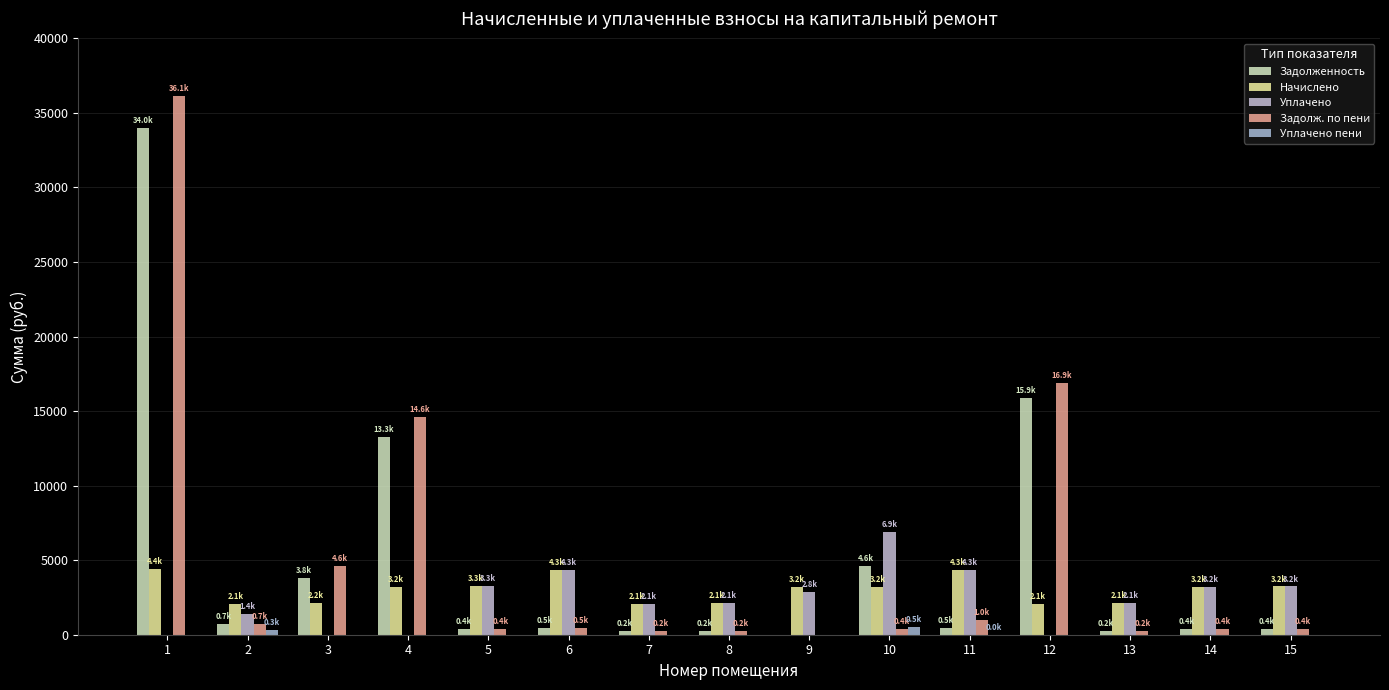

At which category is the sum across all series the highest?

1